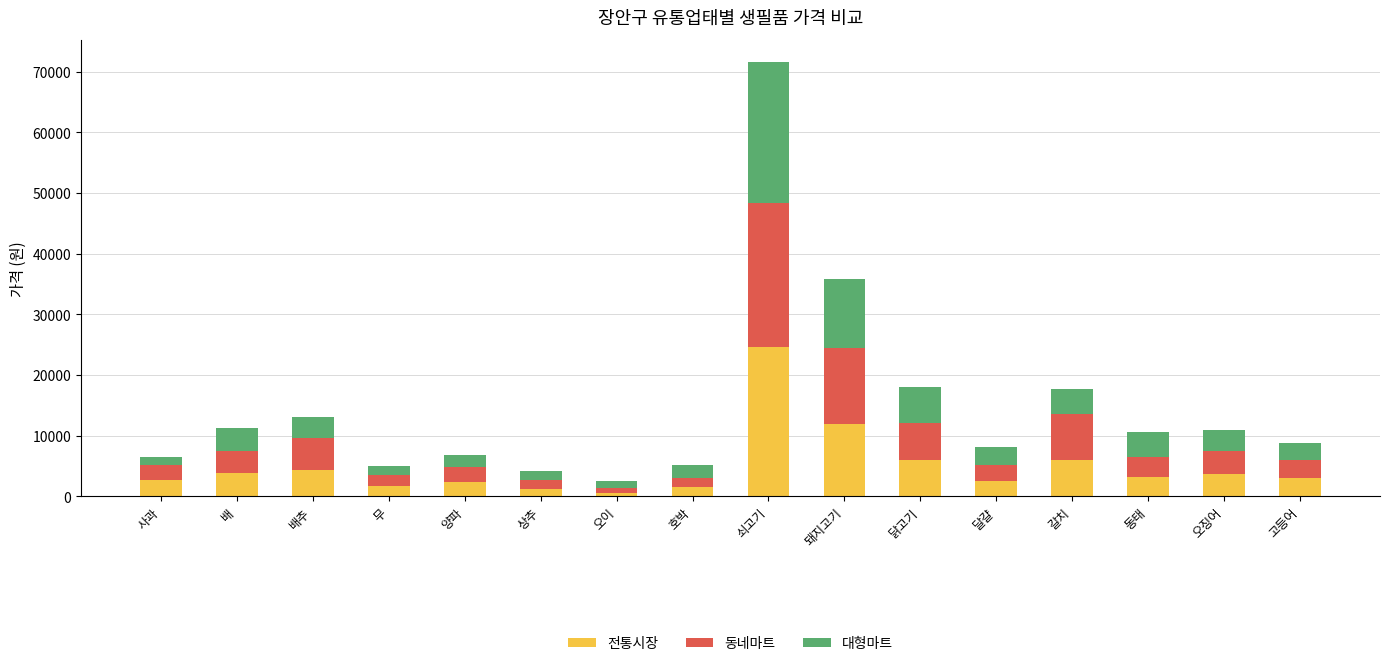

What is the total value across all series at 돼지고기?

35832.6